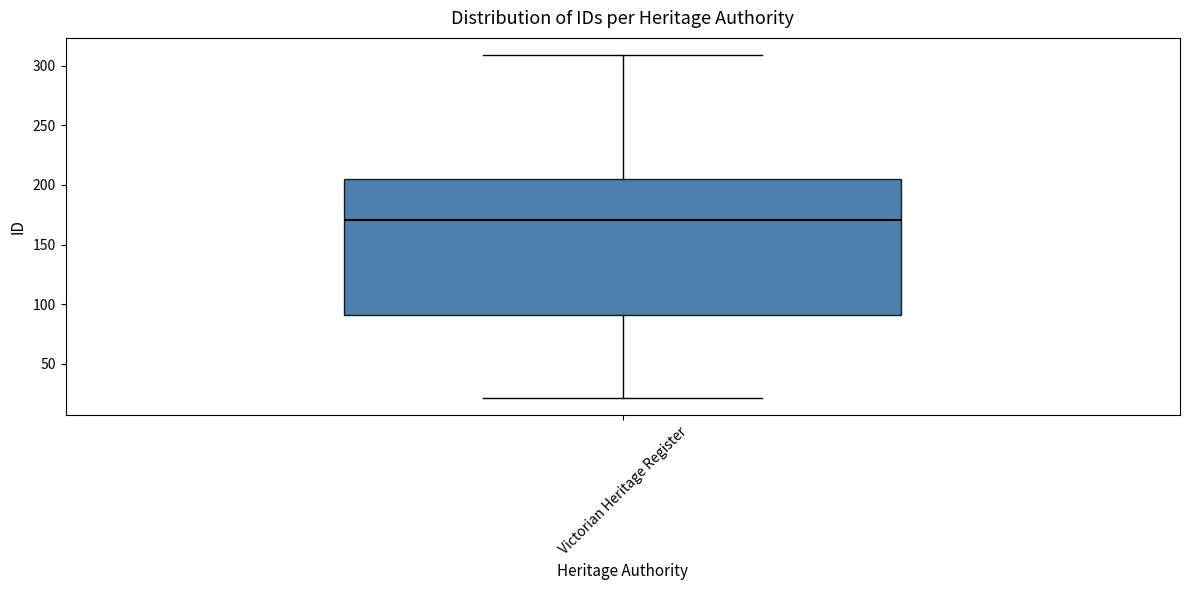

Read this box plot against the y-axis: the position of the median line, the range covered by the box, and the ends of both whiskers. The values are not printed on the chart, so give them approximately, as read against the axis.

median 170, box 90 to 205, whiskers 20 to 310